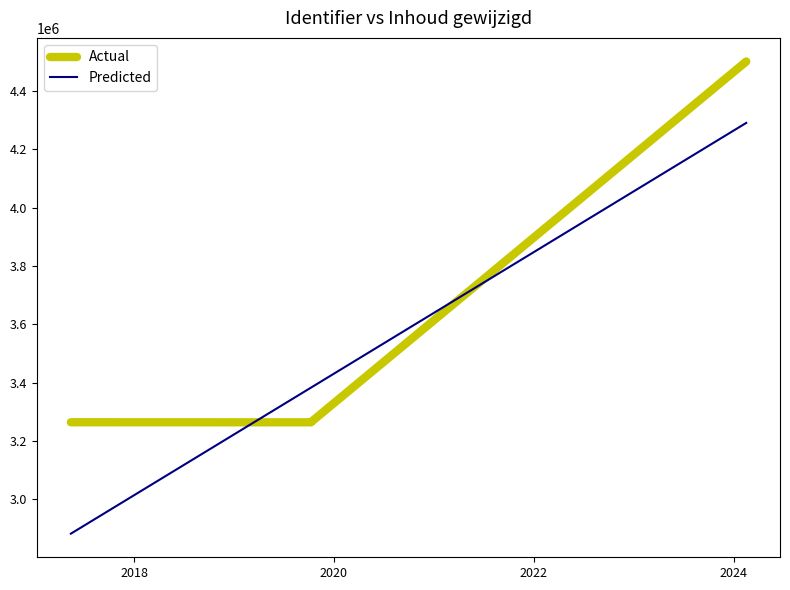

Is this an area chart (filled region under the line)?

No